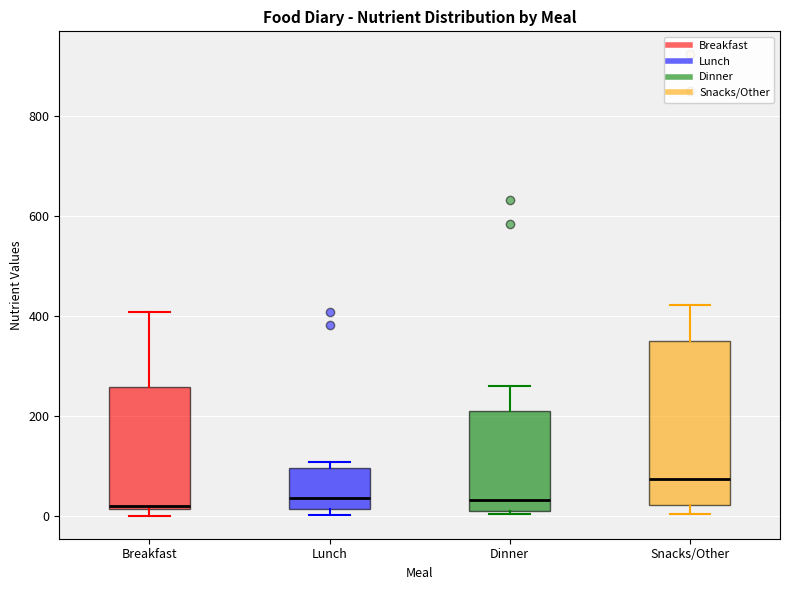

Reading left to right, transcribe this box plot: for each box, give where its median line is, the range the box spans, and where its two whiskers end, as read against the y-axis. The values are not printed on the chart, so give them approximately, as read against the axis.

Breakfast: median 20 (just above the box's lower edge), box 20 to 260, whiskers 0 to 400
Lunch: median 40, box 20 to 100, whiskers 0 to 100 (just above the box's upper edge)
Dinner: median 40, box 20 to 220, whiskers 0 to 260
Snacks/Other: median 80, box 20 to 340, whiskers 0 to 420